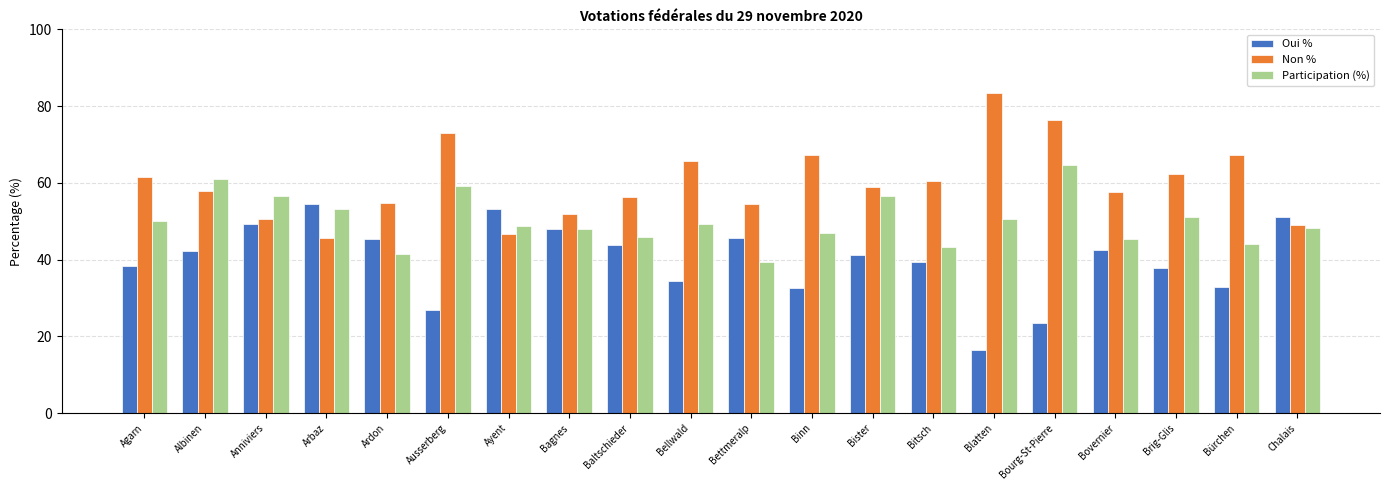

What is the spread (max minus min) of values at Bourg-St-Pierre?

52.8